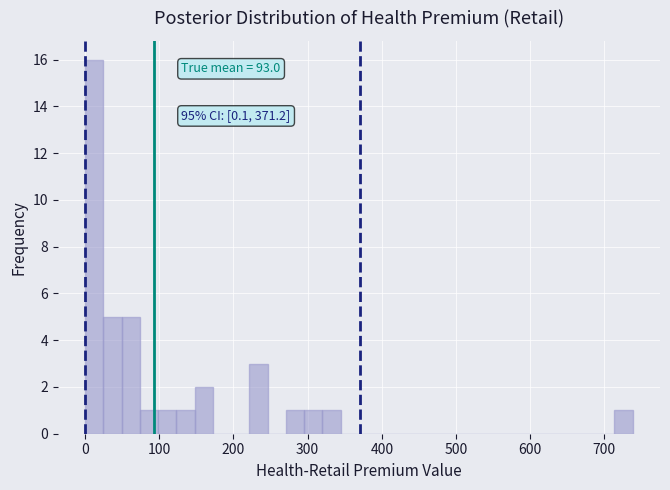

Read against the x-axis, roughly where is the centre of the tallest bar?

10